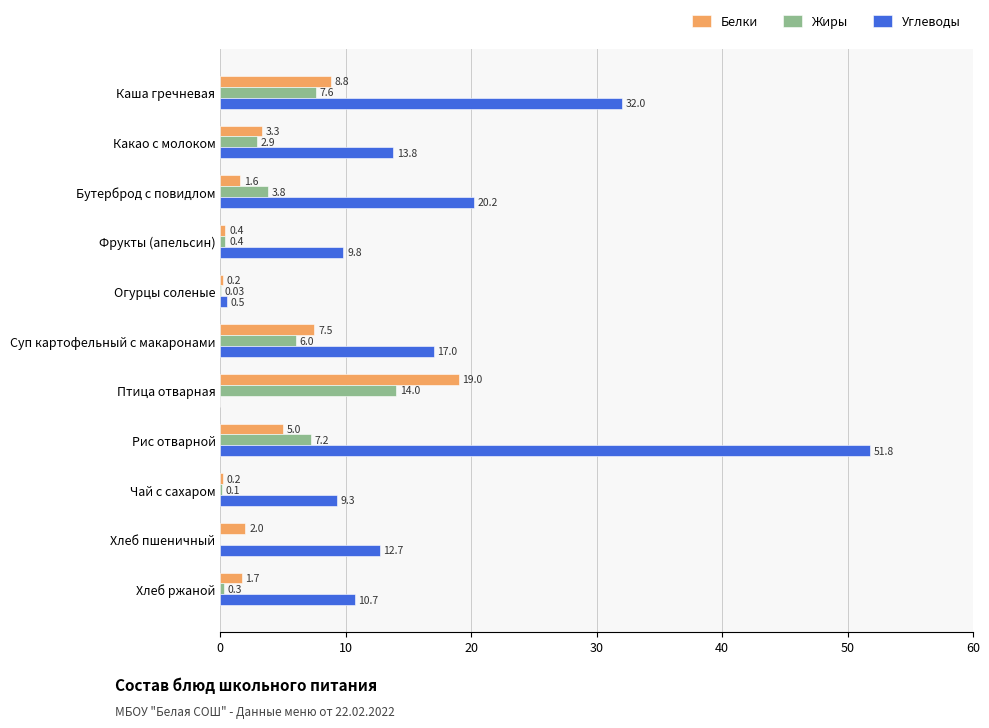

What is the sum of all Углеводы values?

177.8